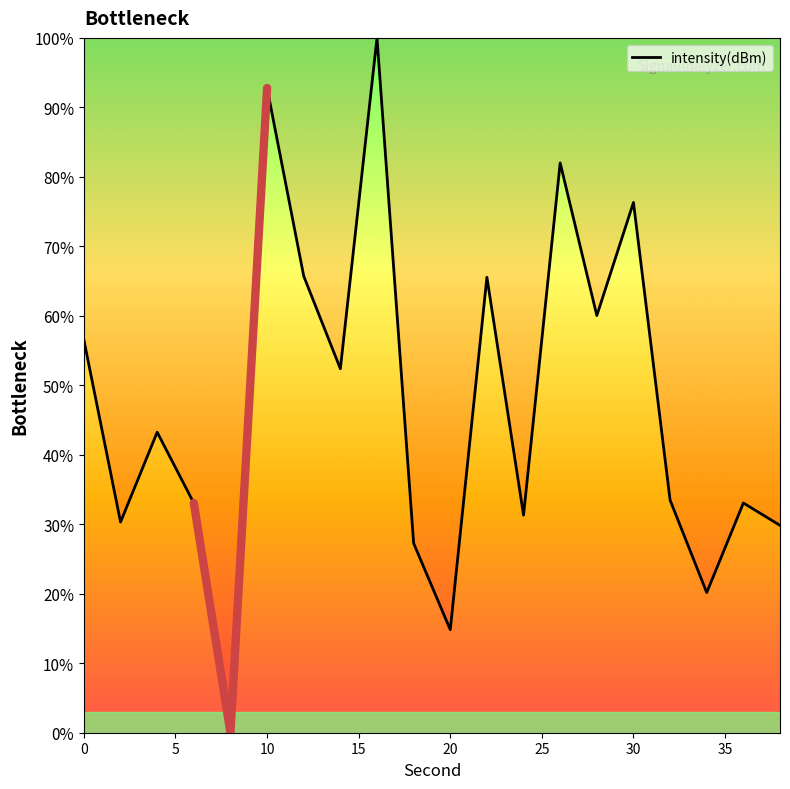

The intensity(dBm) series shows 56.5 at 0. True or false?

True